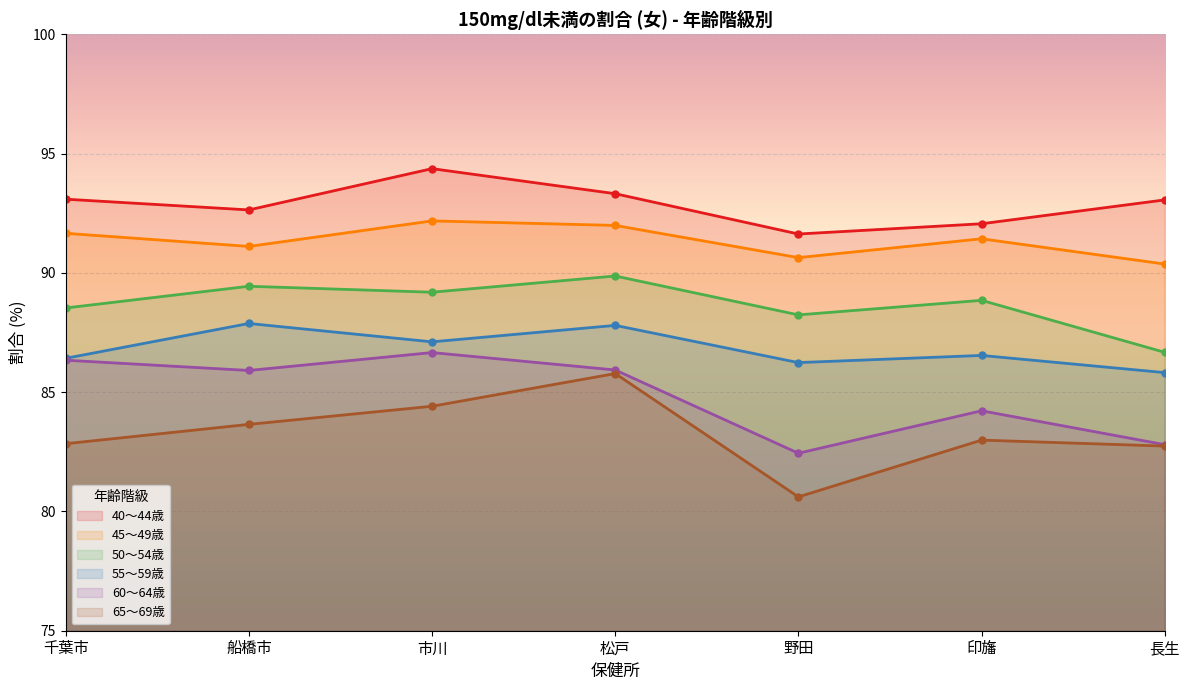

The value of 45～49歳 at 松戸 is 92.0. True or false?

True